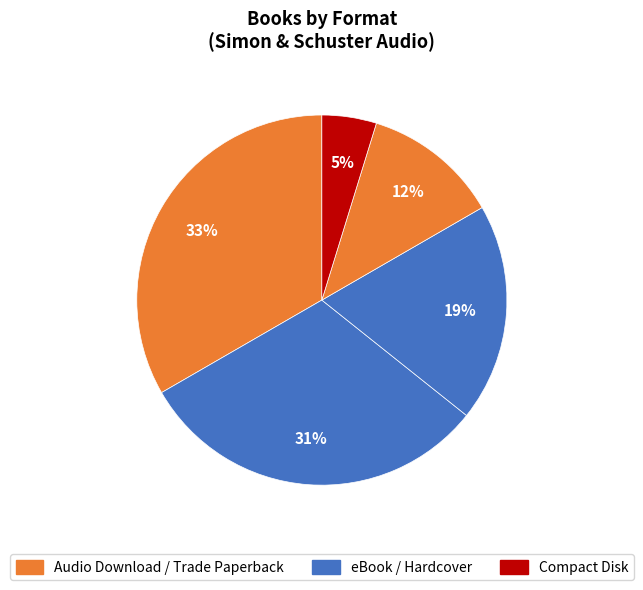

To the nearest percent, what is the average slice percentage?

20%